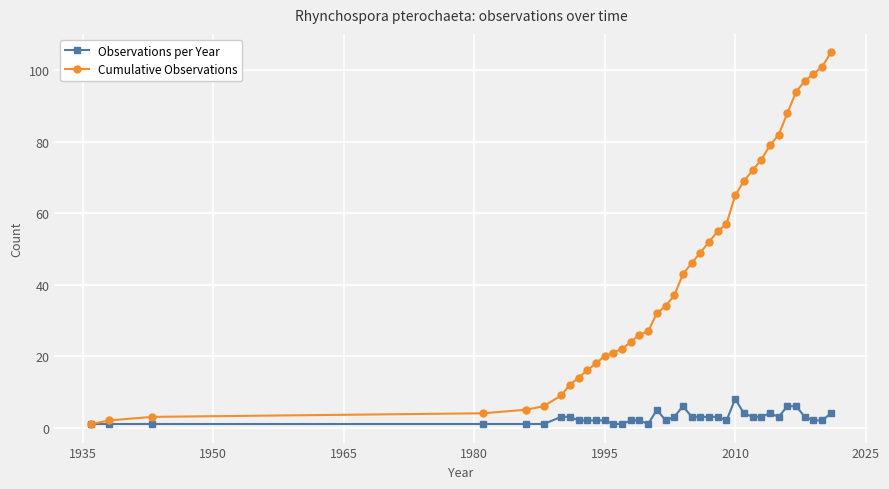

What is the maximum value shown in the chart?

105